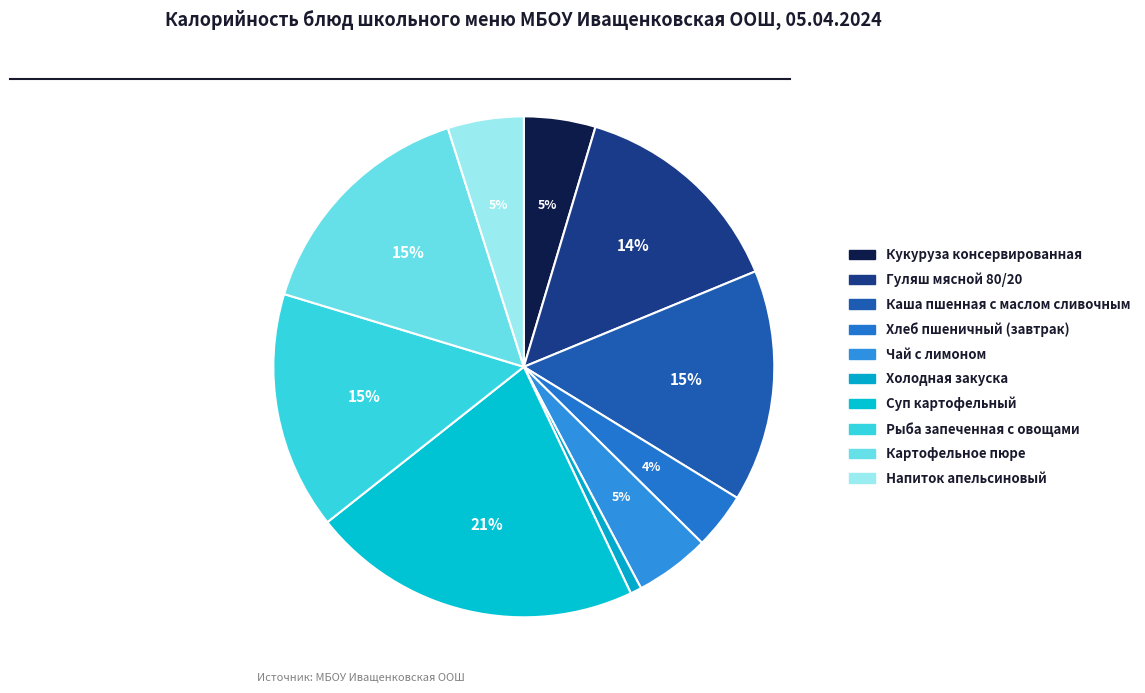

How many slices are in this pie chart?

10